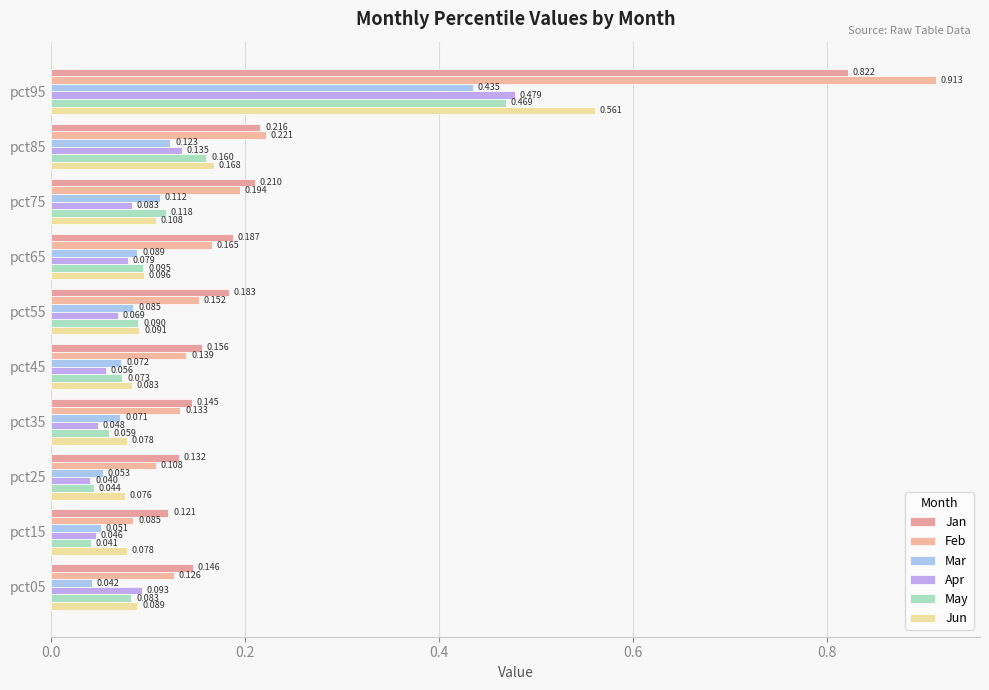

What is the difference between the maximum and minimum values in the Jan series?

0.7